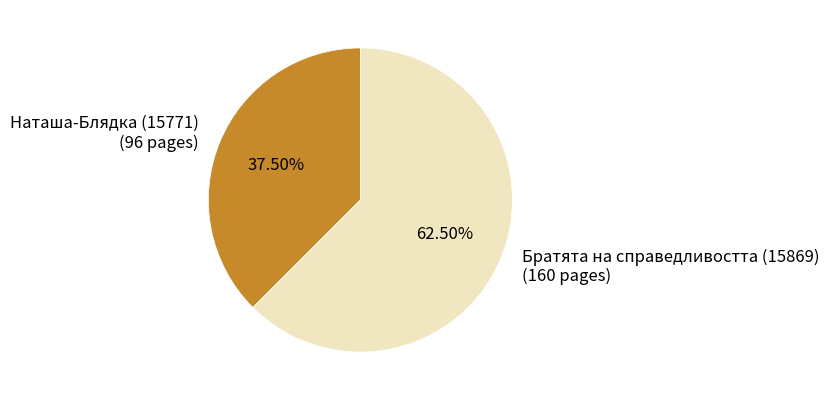

Which has a higher value, Наташа-Блядка (15771) or Братята на справедливостта (15869)?

Братята на справедливостта (15869)